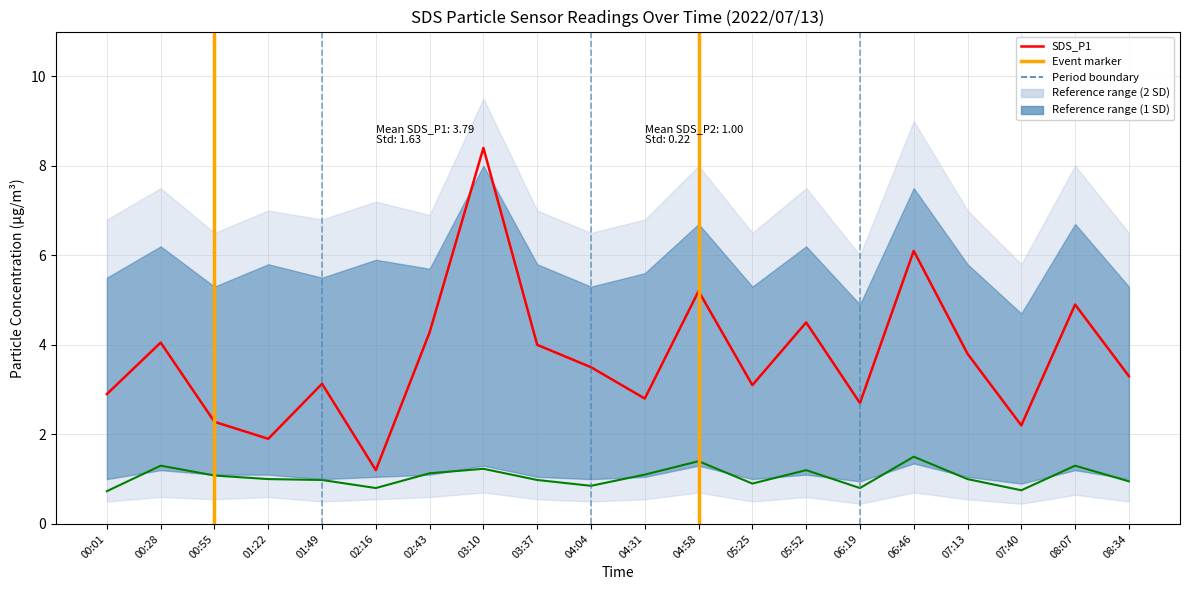

True or false: SDS_P2 and SDS_P1 cross at least once.

False